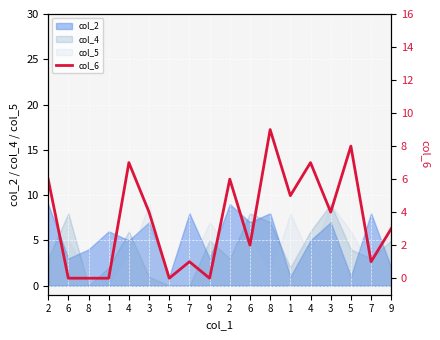

What value does the data have at 6?

2